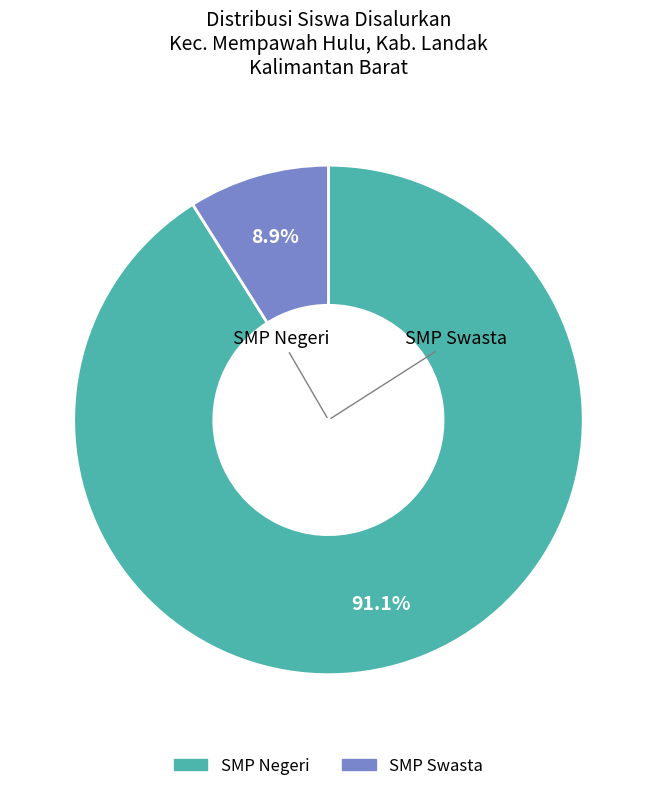

Is there any slice that represents more than half of the pie?

Yes